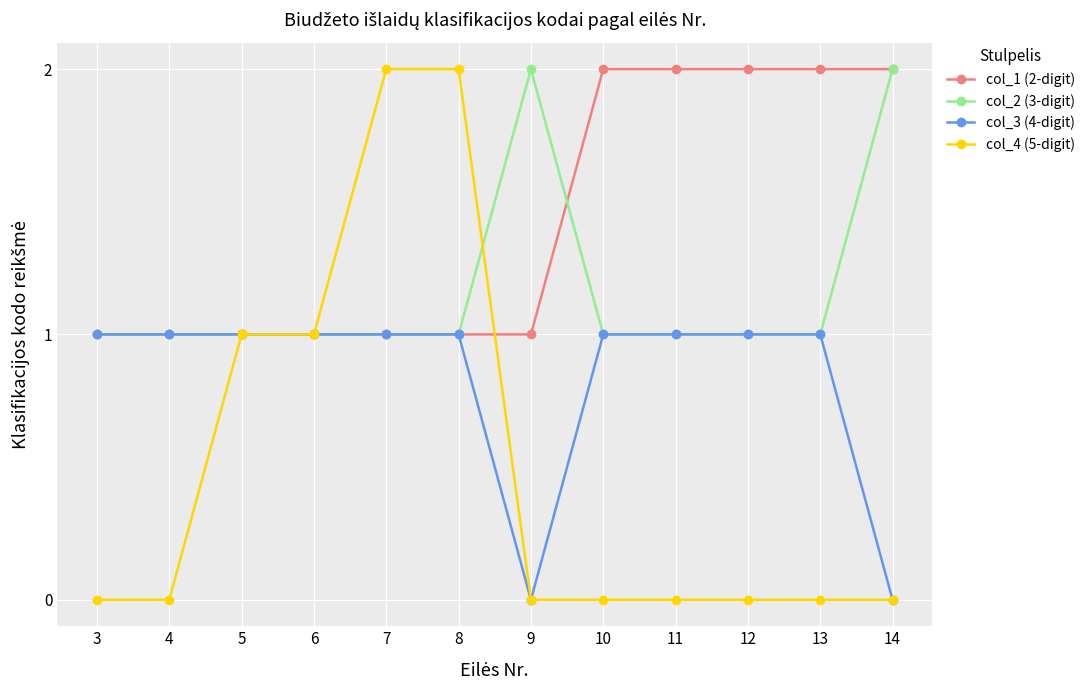

Reading right to left, list all the values displayed in this chart.

col_1 (2-digit): 2	2	2	2	2	1	1	1	1	1	1	1
col_2 (3-digit): 2	1	1	1	1	2	1	1	1	1	1	1
col_3 (4-digit): 0	1	1	1	1	0	1	1	1	1	1	1
col_4 (5-digit): 0	0	0	0	0	0	2	2	1	1	0	0